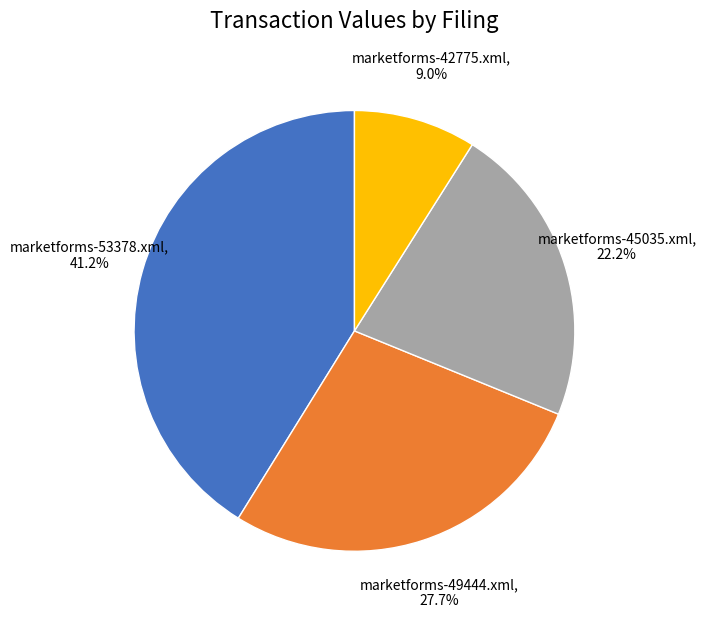

Which has a higher value, marketforms-53378.xml or marketforms-42775.xml?

marketforms-53378.xml